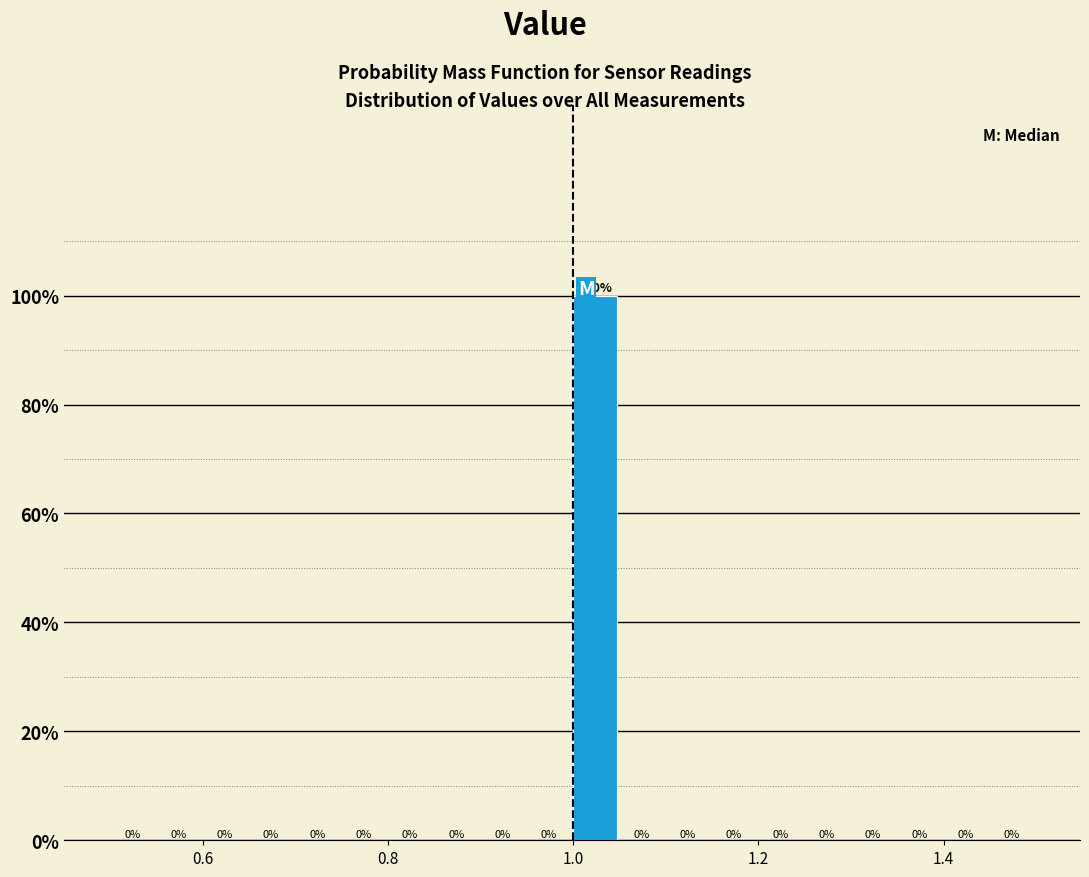

Around what value on the x-axis is the tallest bar? Give the approximate position of its centre, as read against the axis.

1.02